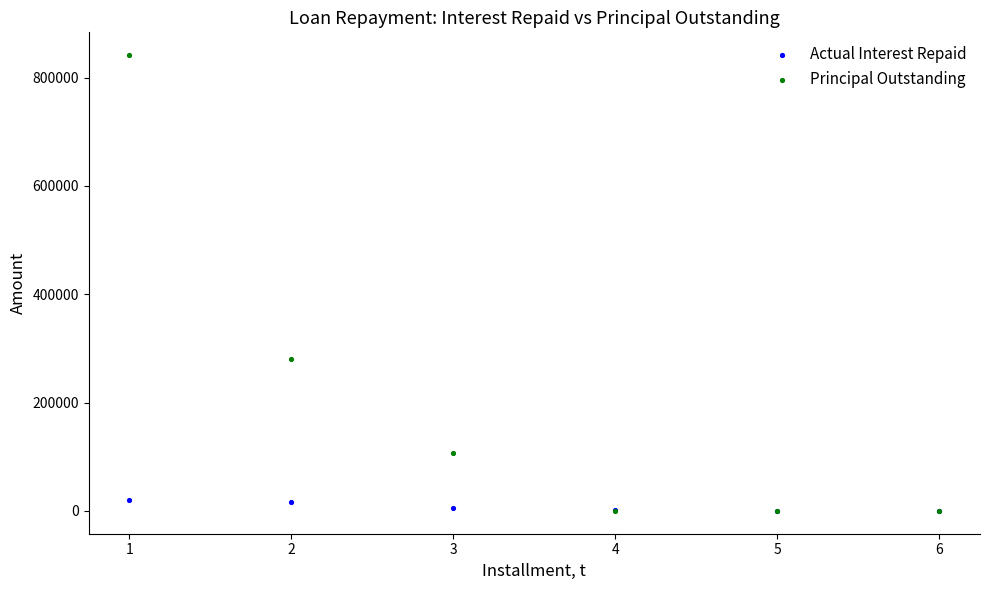

Which series has the largest Y range (max minus min)?

Principal Outstanding